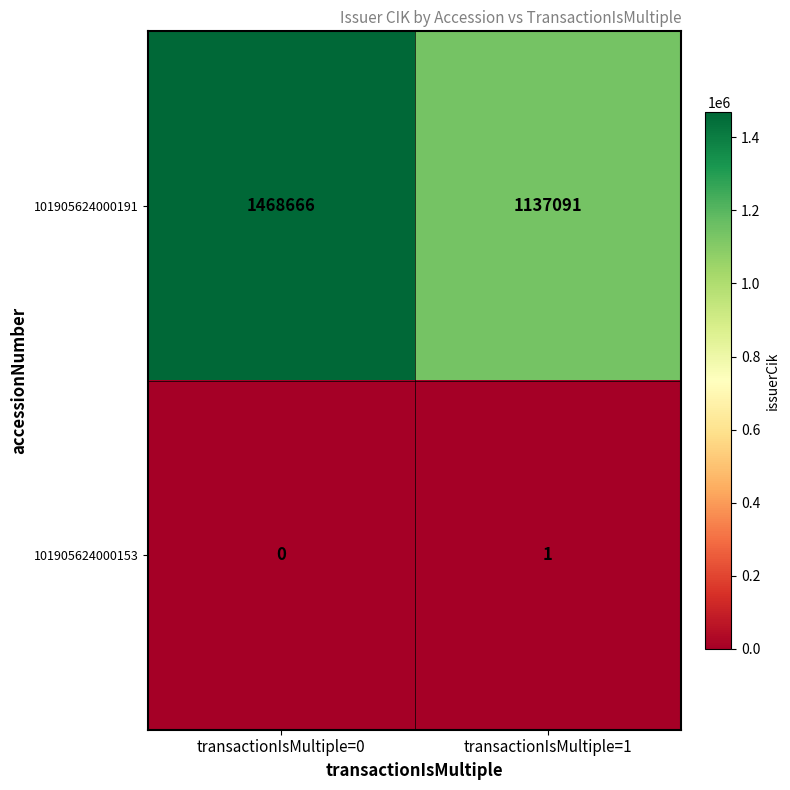

Which series has the widest spread of values?

101905624000191